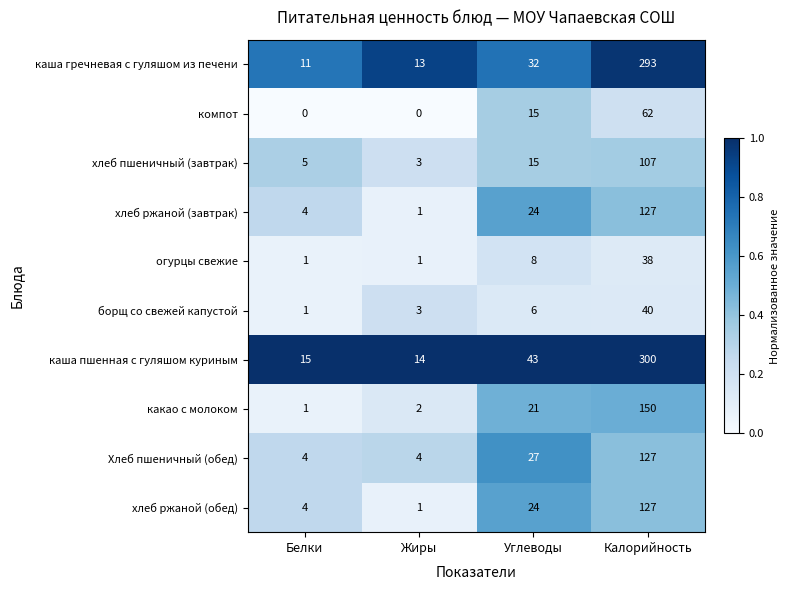

What is the difference between the maximum and minimum values in the хлеб ржаной (завтрак) series?

126